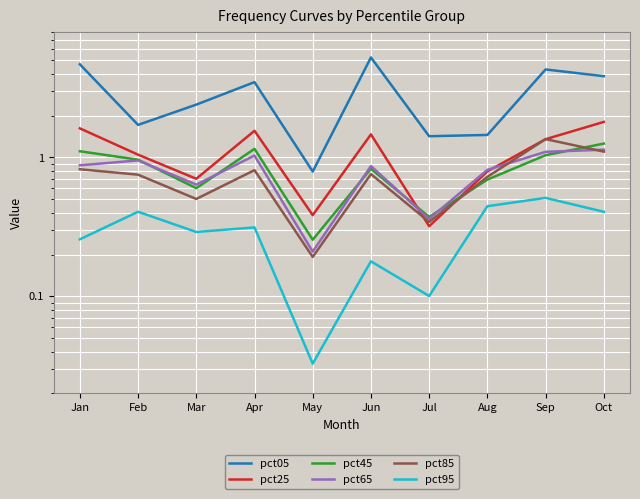

What is the value of the pct45 point at the 2nd from the left?

1.0